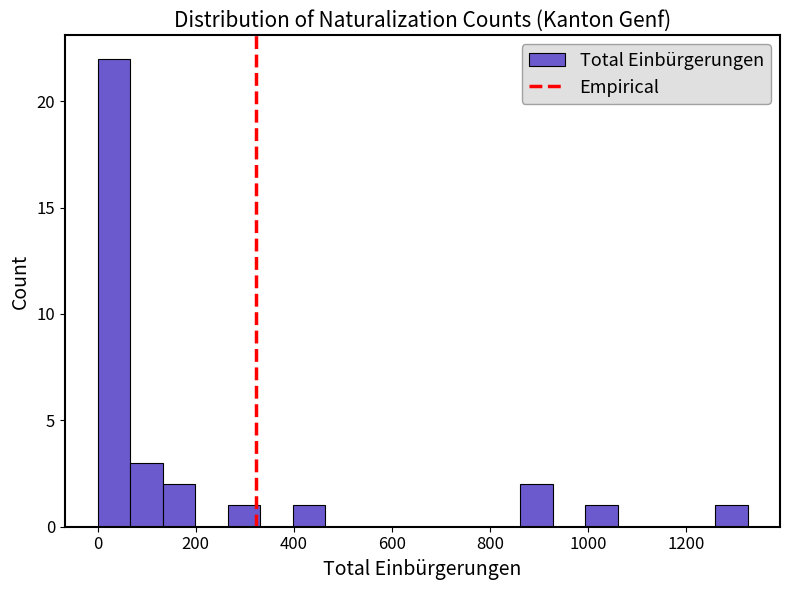

Read against the x-axis, roughly where is the centre of the tallest bar?

40